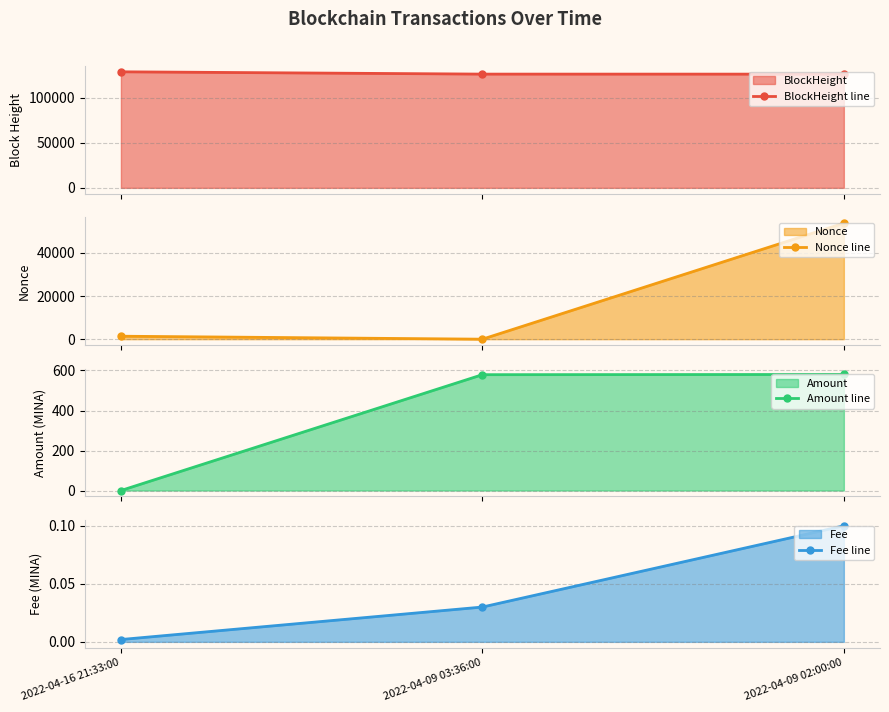

What is the sum of all Nonce line values?

55178